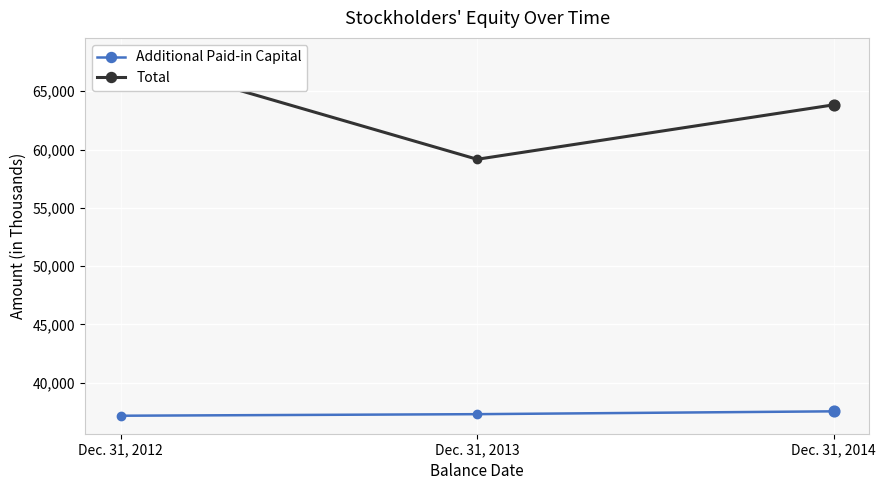

What are all the series names shown in the legend?

Additional Paid-in Capital, Total